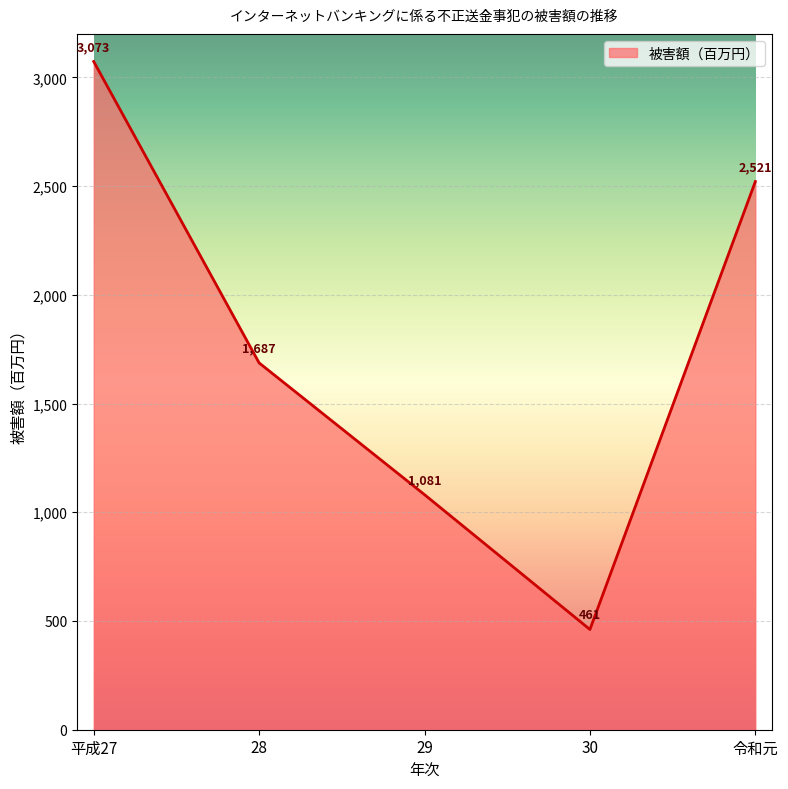

How many categories are shown in the chart?

5